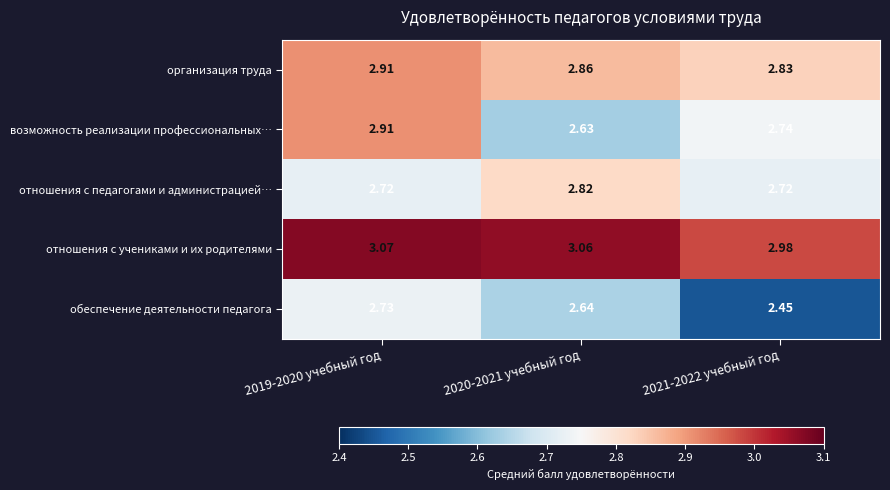

Is the value of обеспечение деятельности педагога at 2020-2021 учебный год greater than the value of организация труда at 2020-2021 учебный год?

No